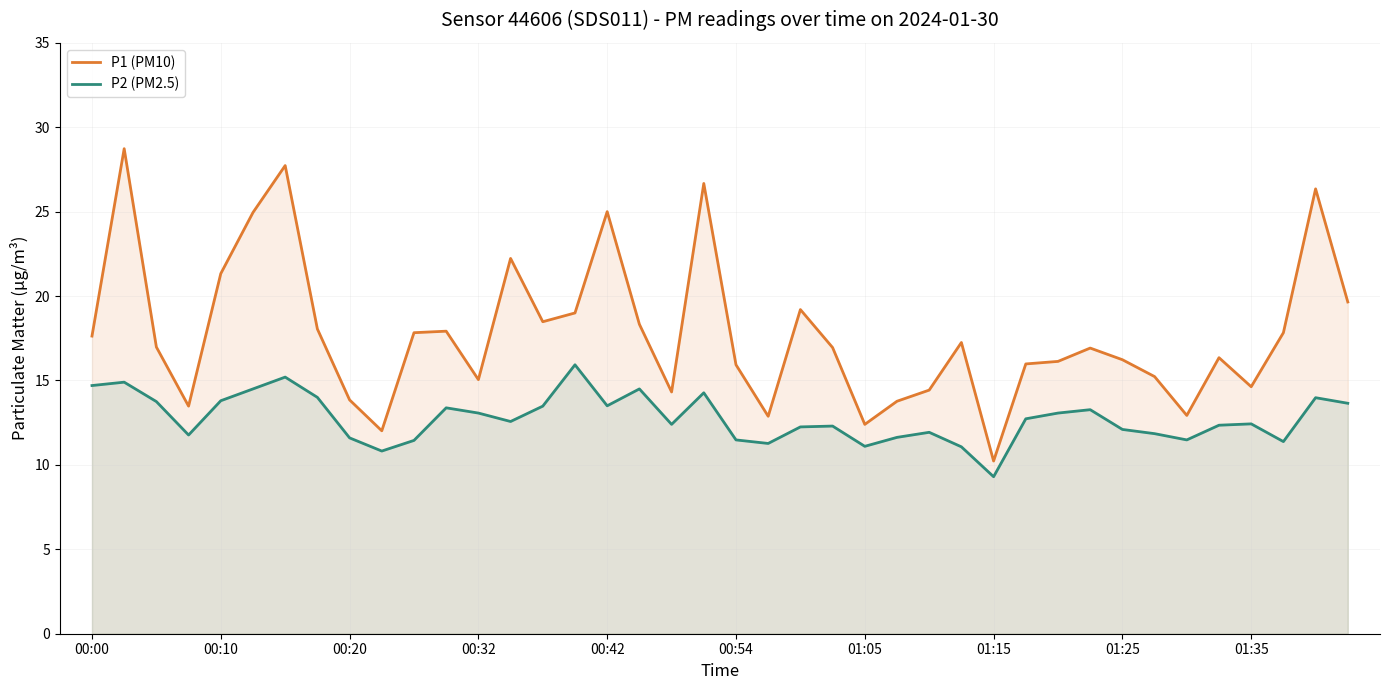

True or false: P1 (PM10) and P2 (PM2.5) cross at least once.

False